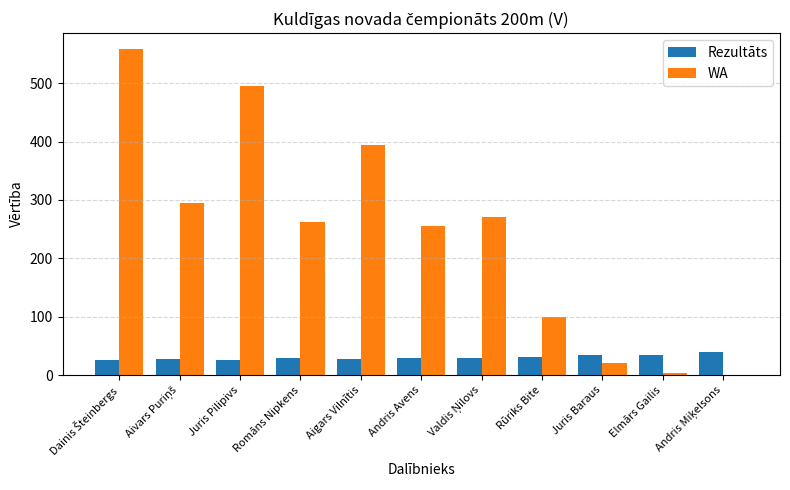

Which series has the largest total across all categories?

WA